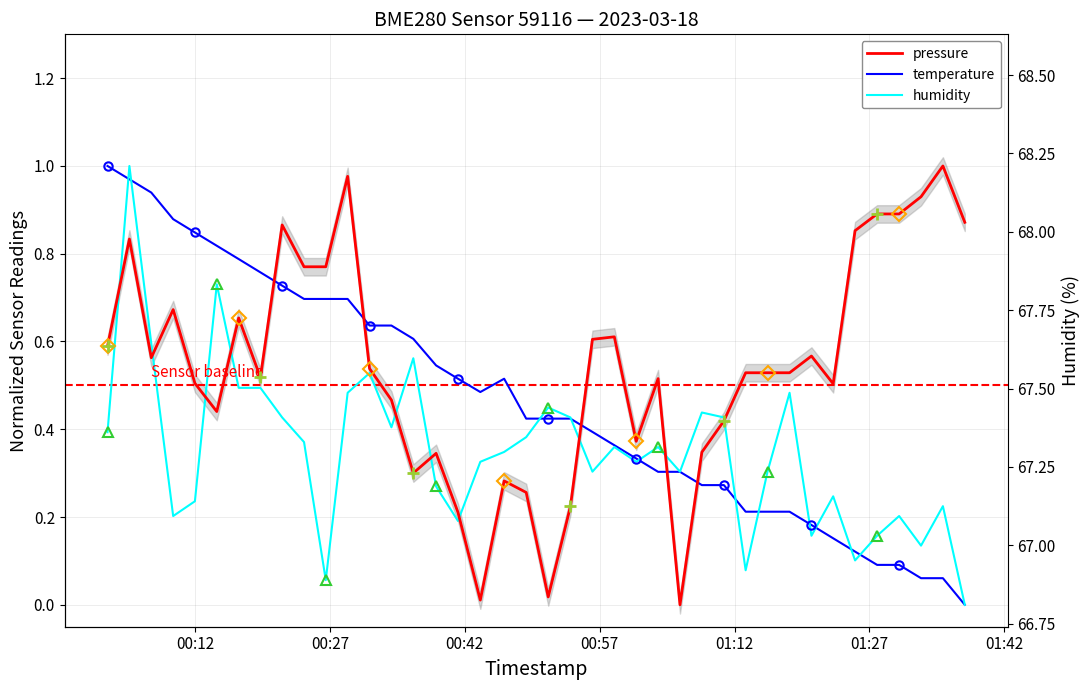

What is the sum of all pressure values?

21.8